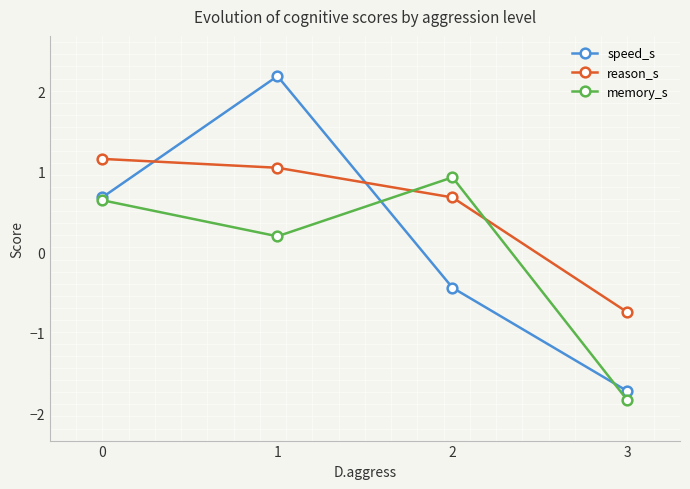

What is the lowest value of the reason_s series?

-0.7